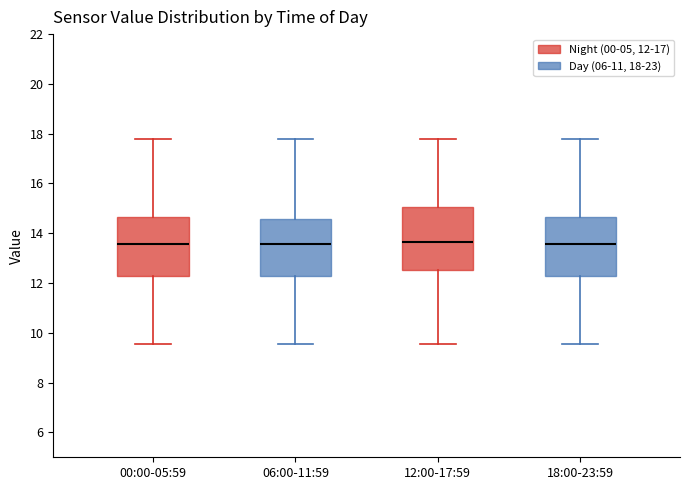

Reading left to right, transcribe this box plot: for each box, give where its median line is, the range the box spans, and where its two whiskers end, as read against the y-axis. The values are not printed on the chart, so give them approximately, as read against the axis.

00:00-05:59: median 13.6, box 12.2 to 14.6, whiskers 9.6 to 17.8
06:00-11:59: median 13.6, box 12.2 to 14.6, whiskers 9.6 to 17.8
12:00-17:59: median 13.6, box 12.6 to 15.0, whiskers 9.6 to 17.8
18:00-23:59: median 13.6, box 12.2 to 14.6, whiskers 9.6 to 17.8